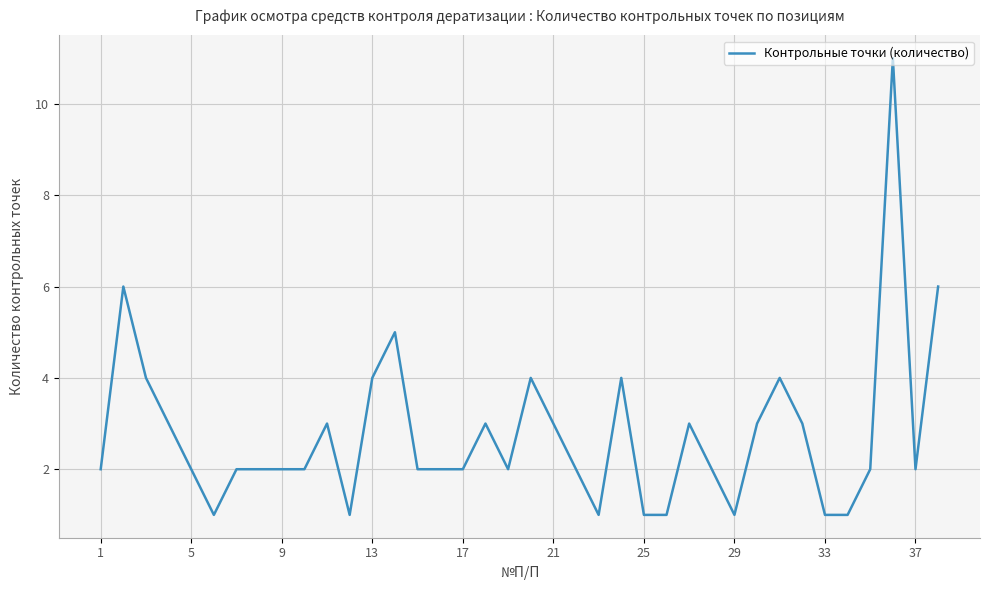

What is the maximum value shown in the chart?

11